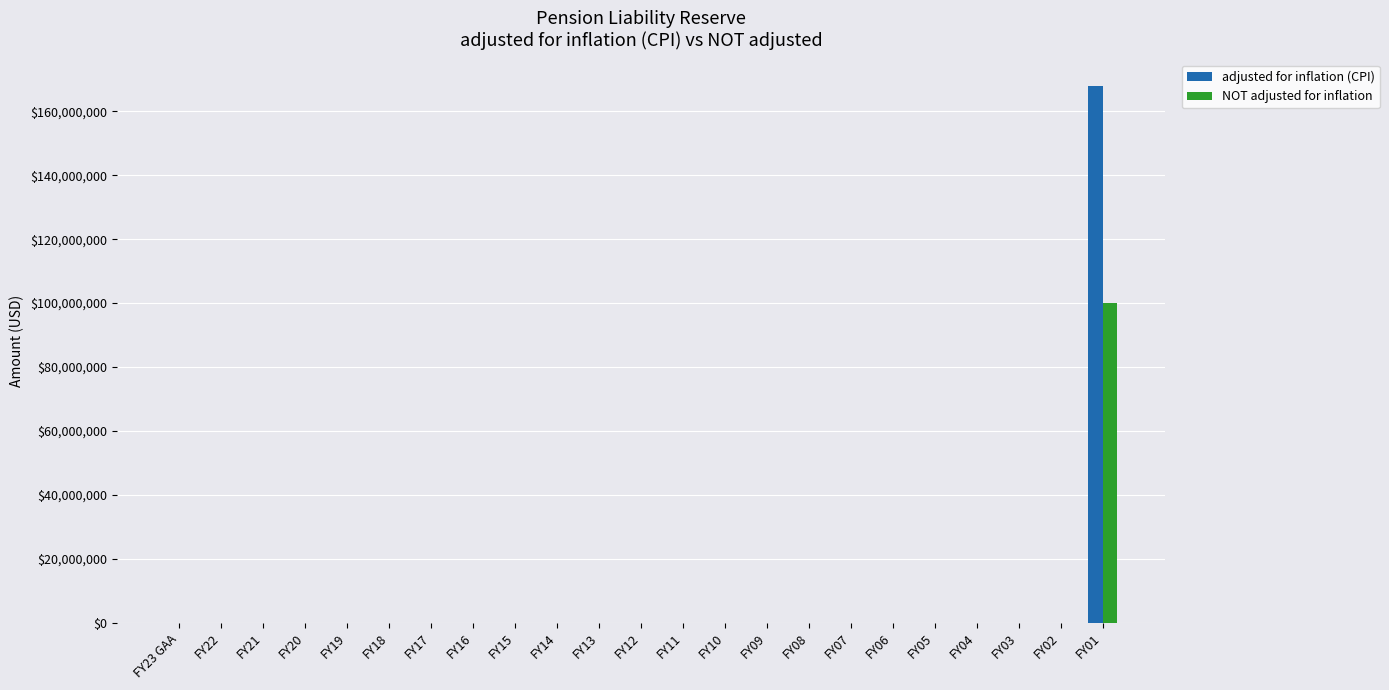

Reading left to right, what are all the values shown in this chart?

adjusted for inflation (CPI): FY23 GAA=0	FY22=0	FY21=0	FY20=0	FY19=0	FY18=0	FY17=0	FY16=0	FY15=0	FY14=0	FY13=0	FY12=0	FY11=0	FY10=0	FY09=0	FY08=0	FY07=0	FY06=0	FY05=0	FY04=0	FY03=0	FY02=0	FY01=167807356
NOT adjusted for inflation: FY23 GAA=0	FY22=0	FY21=0	FY20=0	FY19=0	FY18=0	FY17=0	FY16=0	FY15=0	FY14=0	FY13=0	FY12=0	FY11=0	FY10=0	FY09=0	FY08=0	FY07=0	FY06=0	FY05=0	FY04=0	FY03=0	FY02=0	FY01=100000000